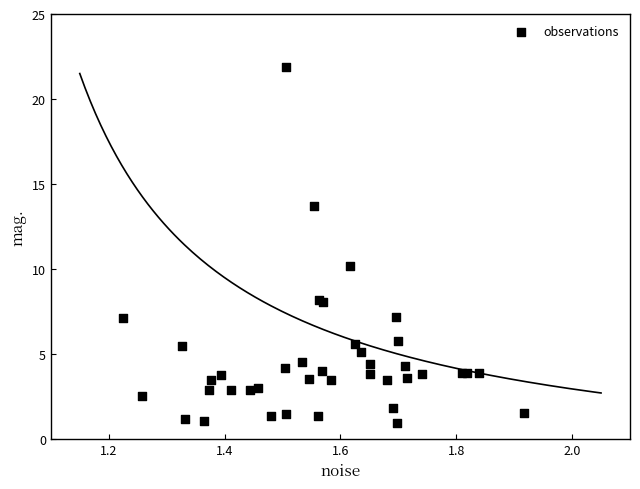

What Y value in the scatter plot is closest to 11?

10.2